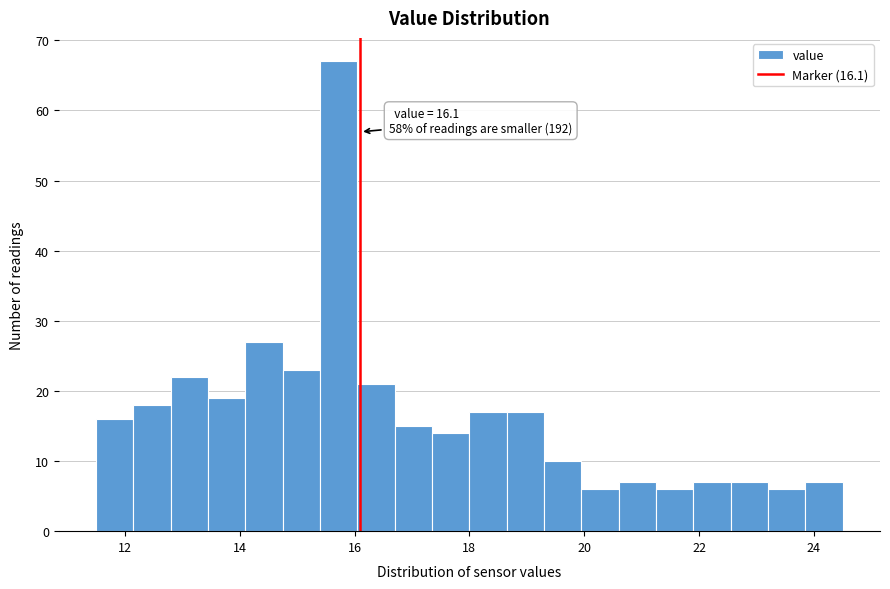

Around what value on the x-axis is the tallest bar? Give the approximate position of its centre, as read against the axis.

15.8